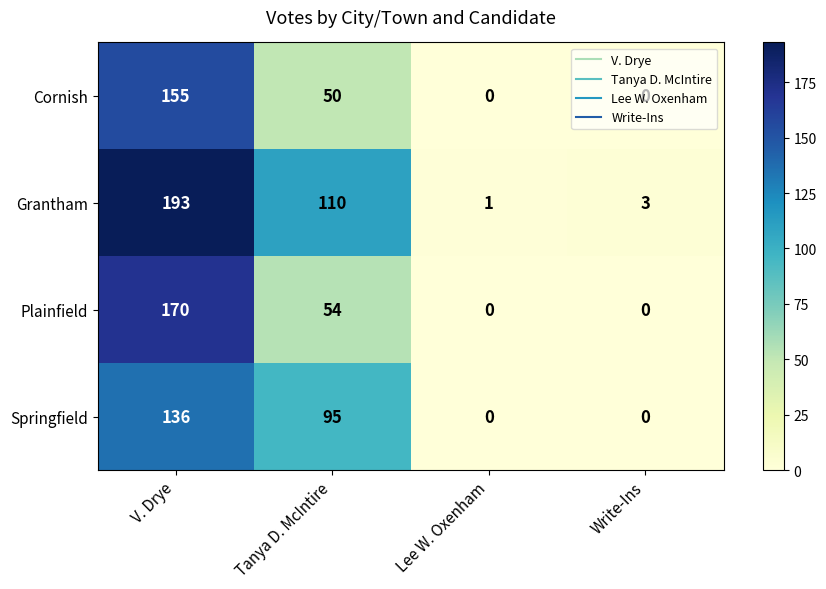

List the labels in order of Grantham value, largest first.

V. Drye, Tanya D. McIntire, Write-Ins, Lee W. Oxenham